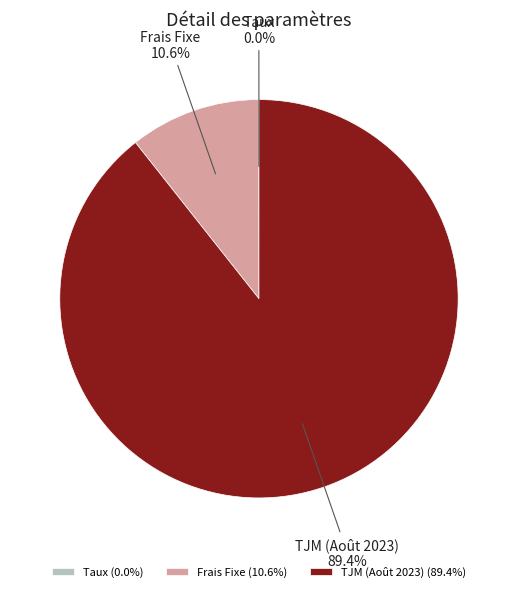

True or false: Frais Fixe accounts for 11% of the total.

True